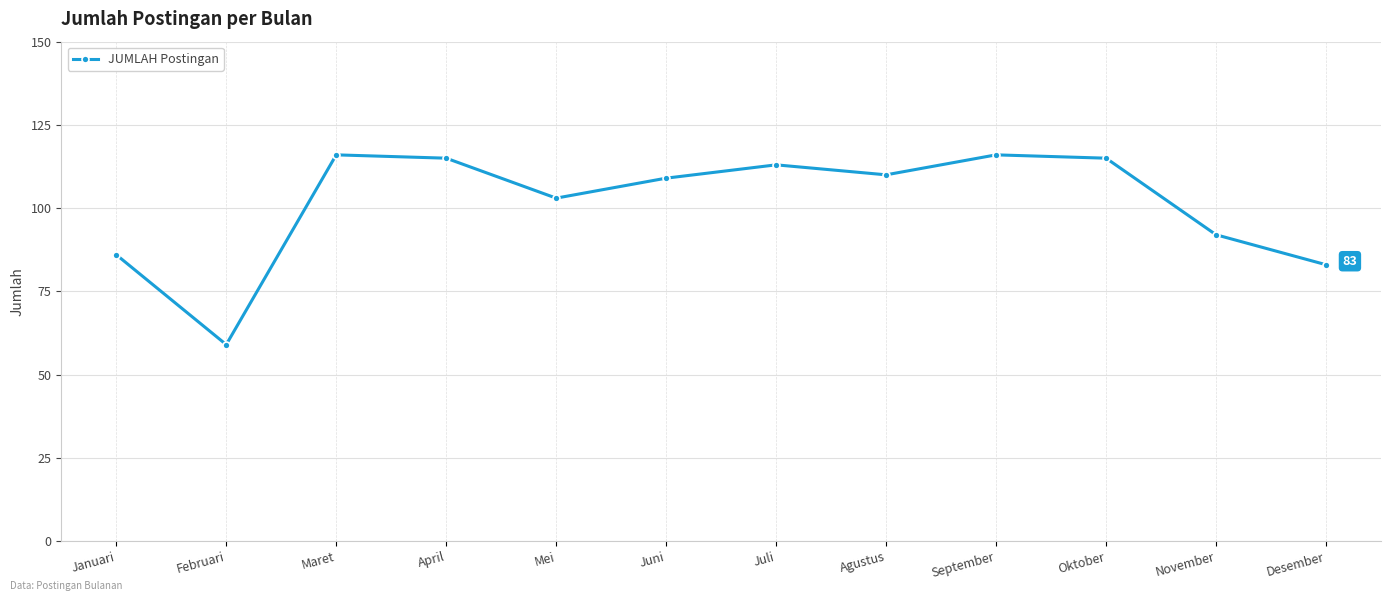

What value does the data have at Oktober, to the nearest 10?

120